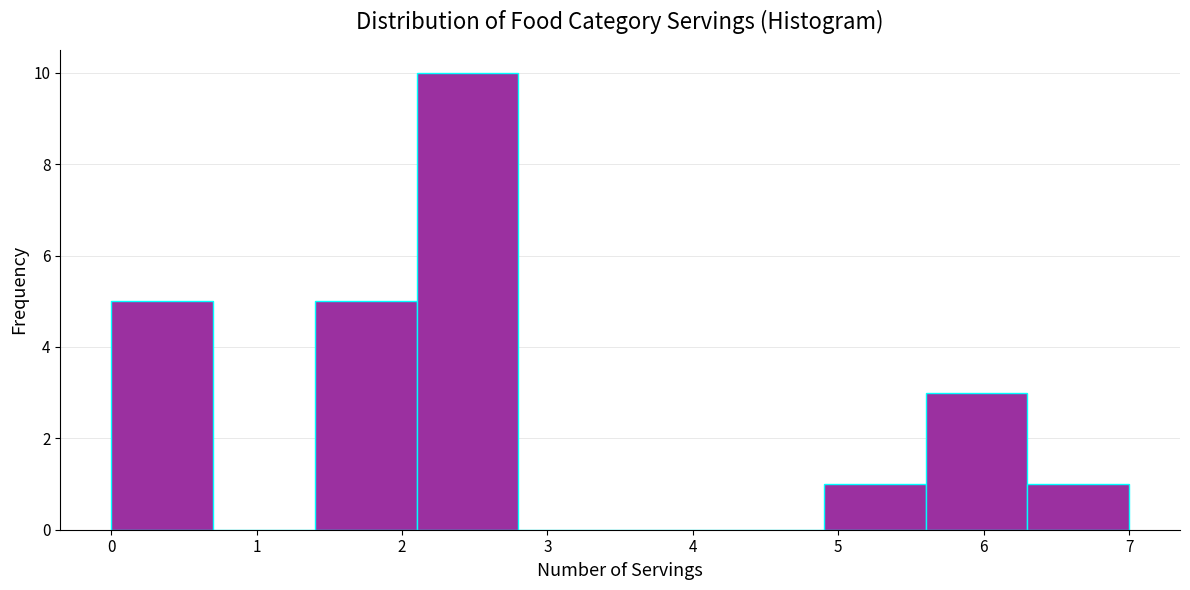

Reading left to right, transcribe this chart: for each bar, give the range it covers on the x-axis and its height. The values are not printed on the chart, so give them approximately, as read against the axis.

0.0 to 0.7: 5
0.7 to 1.4: 0
1.4 to 2.1: 5
2.1 to 2.8: 10
2.8 to 3.5: 0
3.5 to 4.2: 0
4.2 to 4.9: 0
4.9 to 5.6: 1
5.6 to 6.3: 3
6.3 to 7.0: 1